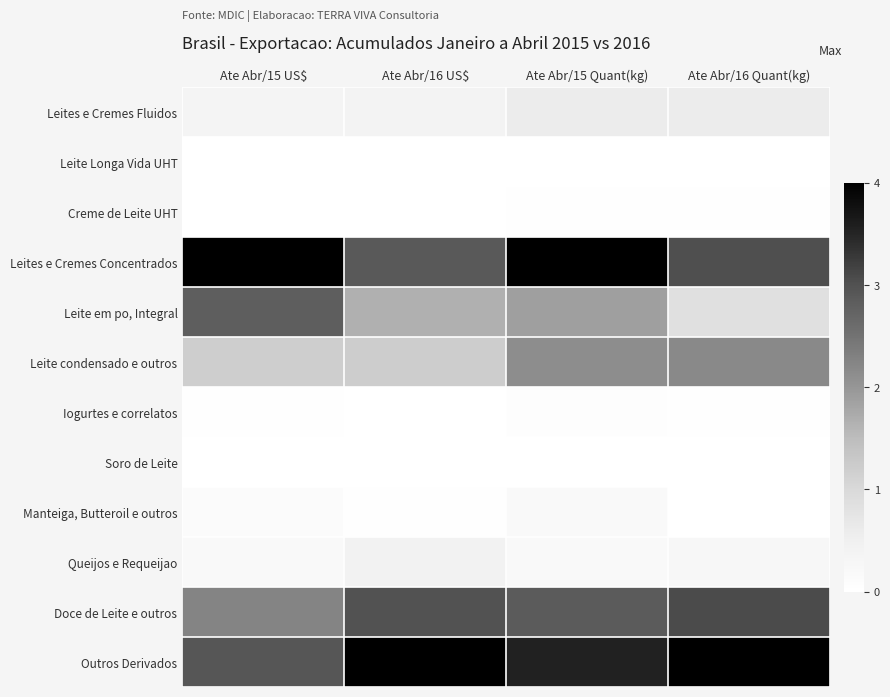

Reading left to right, what are all the values shown in this chart?

Leites e Cremes Fluidos: Ate Abr/15 US$=0.1	Ate Abr/16 US$=0.1	Ate Abr/15 Quant(kg)=0.1	Ate Abr/16 Quant(kg)=0.1
Leite Longa Vida UHT: Ate Abr/15 US$=0.0	Ate Abr/16 US$=0.0	Ate Abr/15 Quant(kg)=0.0	Ate Abr/16 Quant(kg)=0.0
Creme de Leite UHT: Ate Abr/15 US$=0.0	Ate Abr/16 US$=0.0	Ate Abr/15 Quant(kg)=0.0	Ate Abr/16 Quant(kg)=0.0
Leites e Cremes Concentrados: Ate Abr/15 US$=1.0	Ate Abr/16 US$=0.7	Ate Abr/15 Quant(kg)=1.0	Ate Abr/16 Quant(kg)=0.8
Leite em po, Integral: Ate Abr/15 US$=0.7	Ate Abr/16 US$=0.4	Ate Abr/15 Quant(kg)=0.5	Ate Abr/16 Quant(kg)=0.2
Leite condensado e outros: Ate Abr/15 US$=0.3	Ate Abr/16 US$=0.3	Ate Abr/15 Quant(kg)=0.5	Ate Abr/16 Quant(kg)=0.5
Iogurtes e correlatos: Ate Abr/15 US$=0.0	Ate Abr/16 US$=0.0	Ate Abr/15 Quant(kg)=0.0	Ate Abr/16 Quant(kg)=0.0
Soro de Leite: Ate Abr/15 US$=0.0	Ate Abr/16 US$=0.0	Ate Abr/15 Quant(kg)=0.0	Ate Abr/16 Quant(kg)=0.0
Manteiga, Butteroil e outros: Ate Abr/15 US$=0.0	Ate Abr/16 US$=0.0	Ate Abr/15 Quant(kg)=0.0	Ate Abr/16 Quant(kg)=0.0
Queijos e Requeijao: Ate Abr/15 US$=0.0	Ate Abr/16 US$=0.1	Ate Abr/15 Quant(kg)=0.0	Ate Abr/16 Quant(kg)=0.1
Doce de Leite e outros: Ate Abr/15 US$=0.6	Ate Abr/16 US$=0.7	Ate Abr/15 Quant(kg)=0.7	Ate Abr/16 Quant(kg)=0.8
Outros Derivados: Ate Abr/15 US$=0.7	Ate Abr/16 US$=1.0	Ate Abr/15 Quant(kg)=0.9	Ate Abr/16 Quant(kg)=1.0